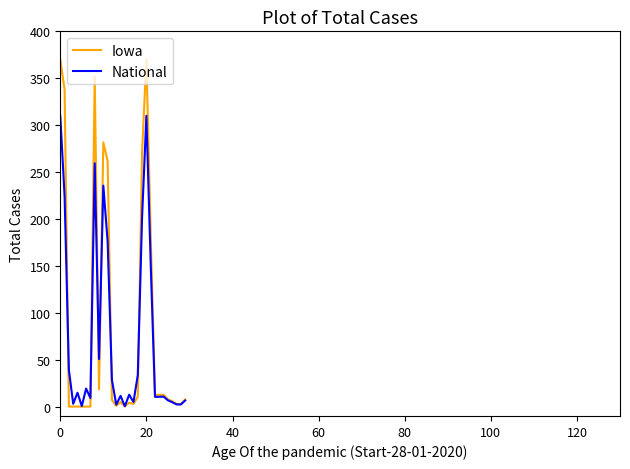

List the series in order of their overall mean, lowest first.

National, Iowa